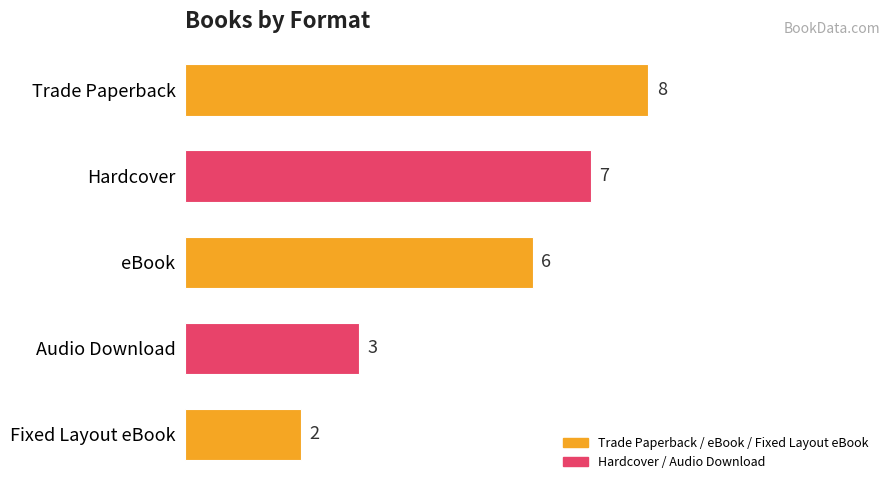

True or false: the data shows 6 at eBook.

True